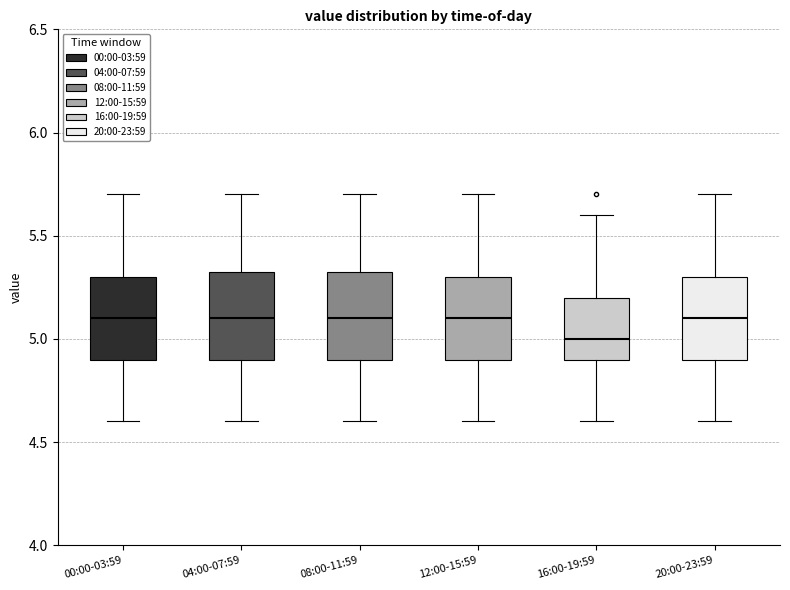

Where is the lower edge of the box for 20:00-23:59 on the y-axis? The values are not printed on the chart, so give them approximately, as read against the axis.

4.90